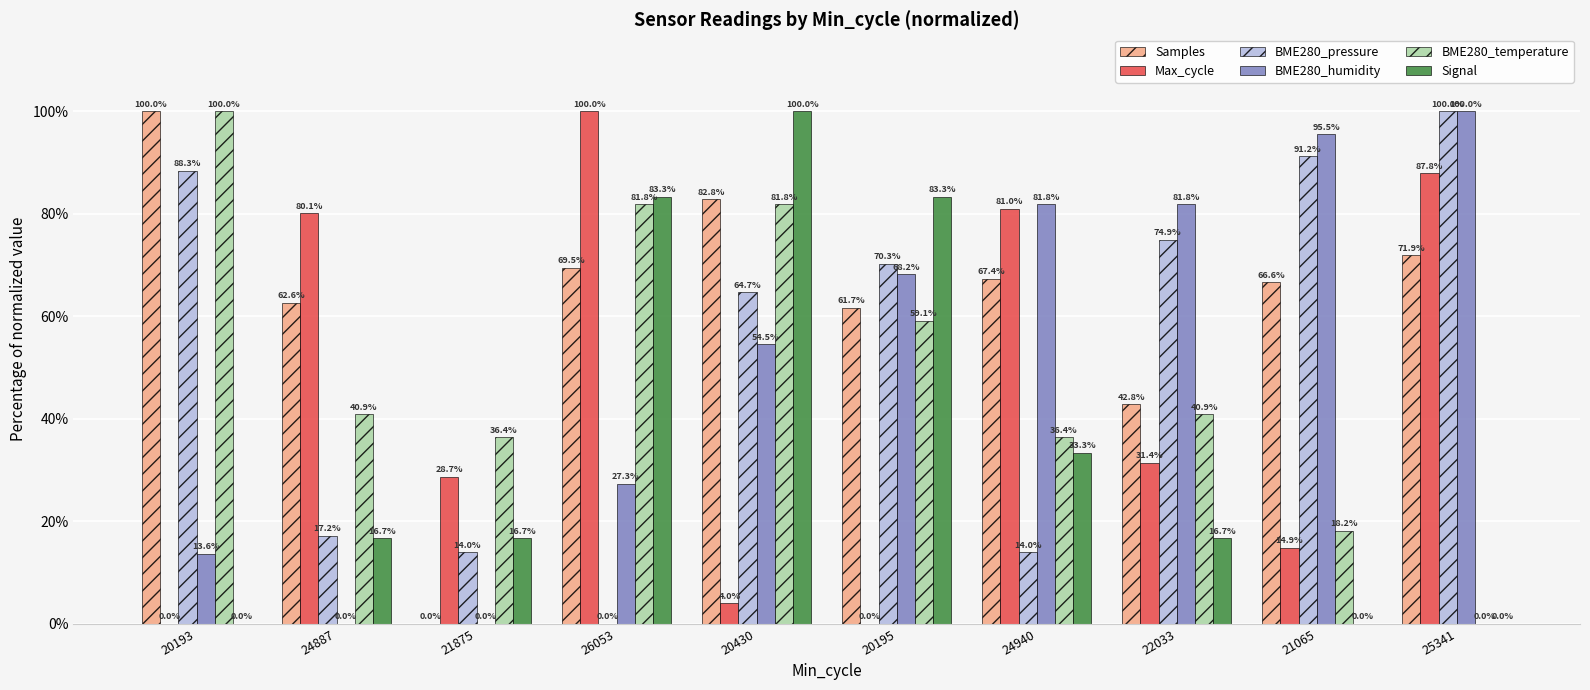

Which category has the highest value in the BME280_humidity series?

25341